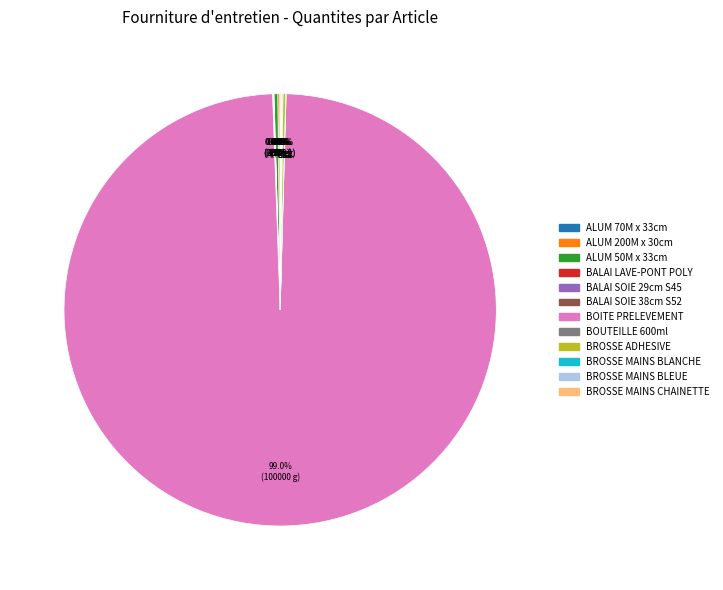

Is there a majority slice in this chart?

Yes